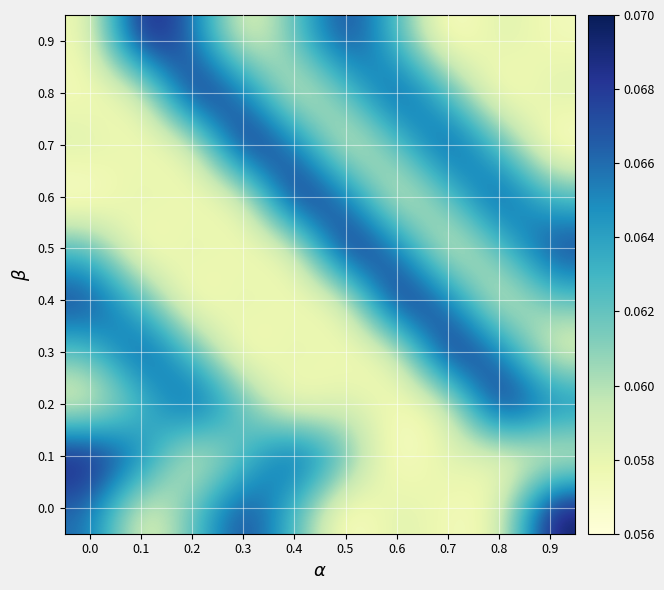

What is the total value across all series at 0.5?

0.6